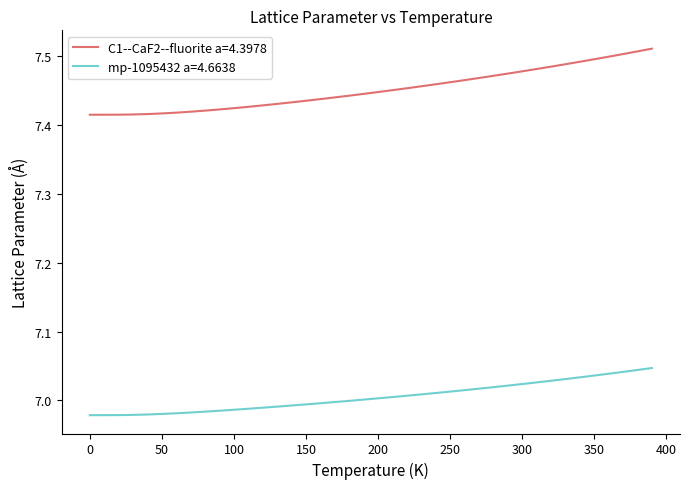

Rank the series by their maximum value, from highest to lowest.

C1--CaF2--fluorite a=4.3978, mp-1095432 a=4.6638